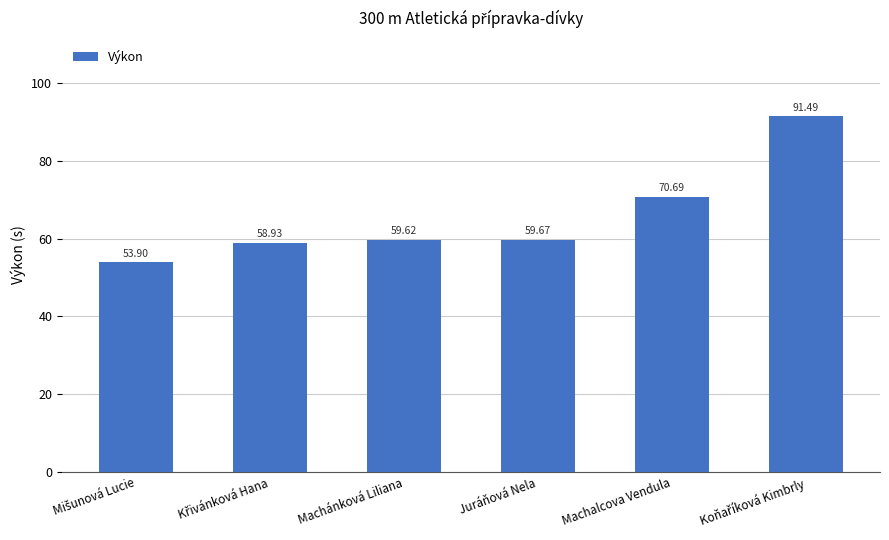

Read the value at Machalcova Vendula.

70.7